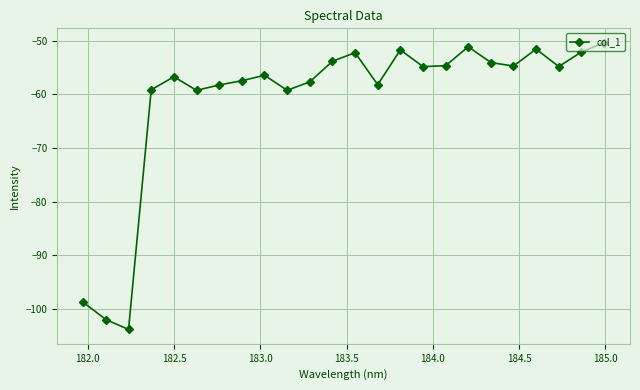

Count the number of data series in this chart.

1